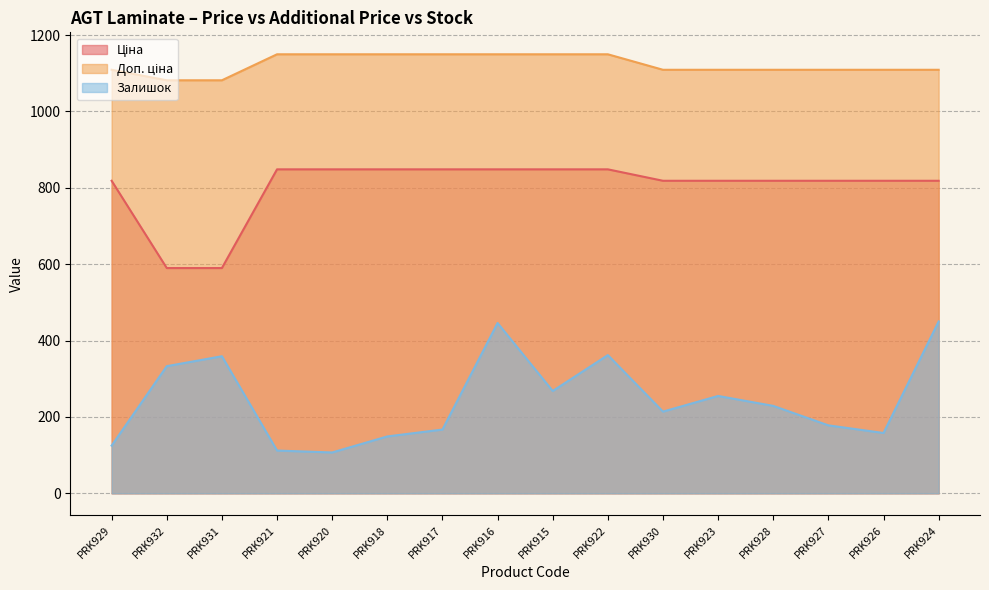

What is the total value across all series at PRK920?

2105.2